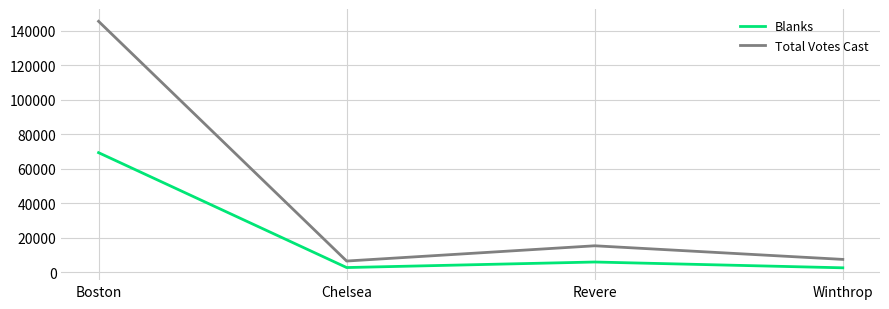

In Blanks, how many points are higher than both neighbors (excluding endpoints)?

1